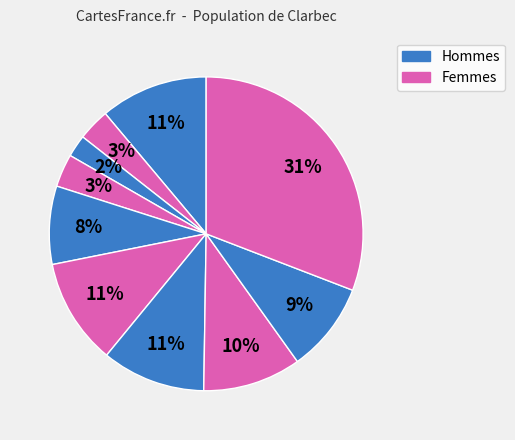

How many segments does this pie chart have?

10